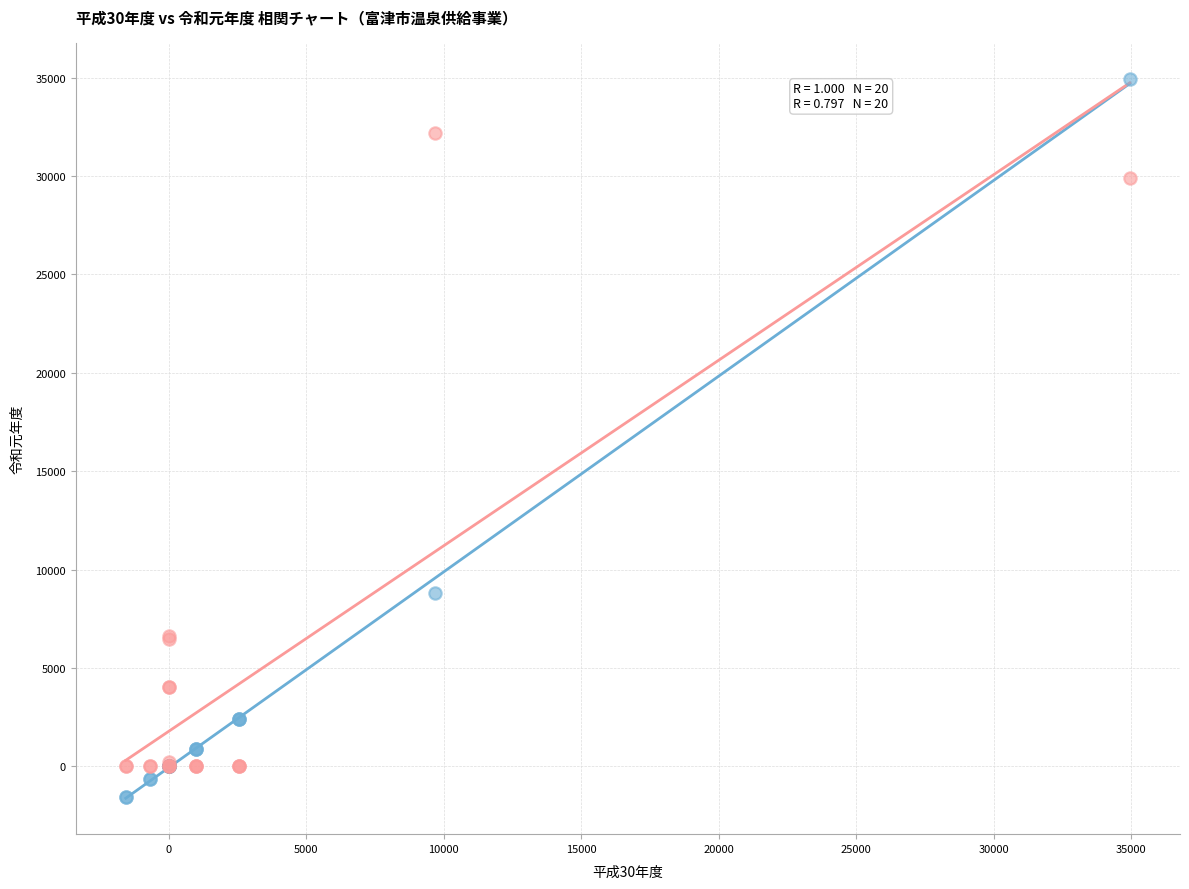

Which series reaches the minimum Y coordinate?

平成30年度